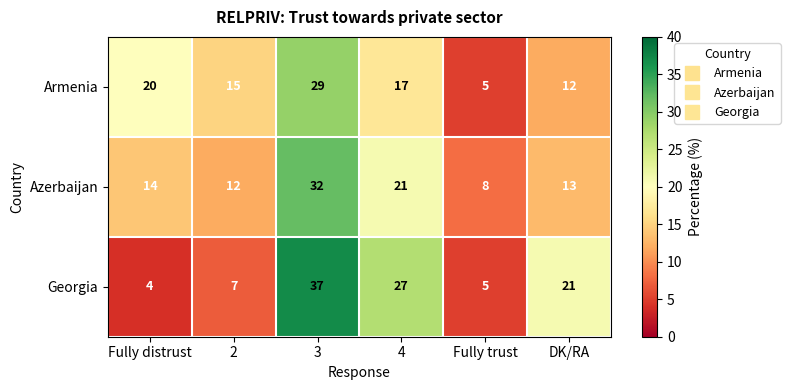

Reading left to right, transcribe all the data shown in this chart.

Armenia: Fully distrust=20	2=15	3=29	4=17	Fully trust=5	DK/RA=12
Azerbaijan: Fully distrust=14	2=12	3=32	4=21	Fully trust=8	DK/RA=13
Georgia: Fully distrust=4	2=7	3=37	4=27	Fully trust=5	DK/RA=21